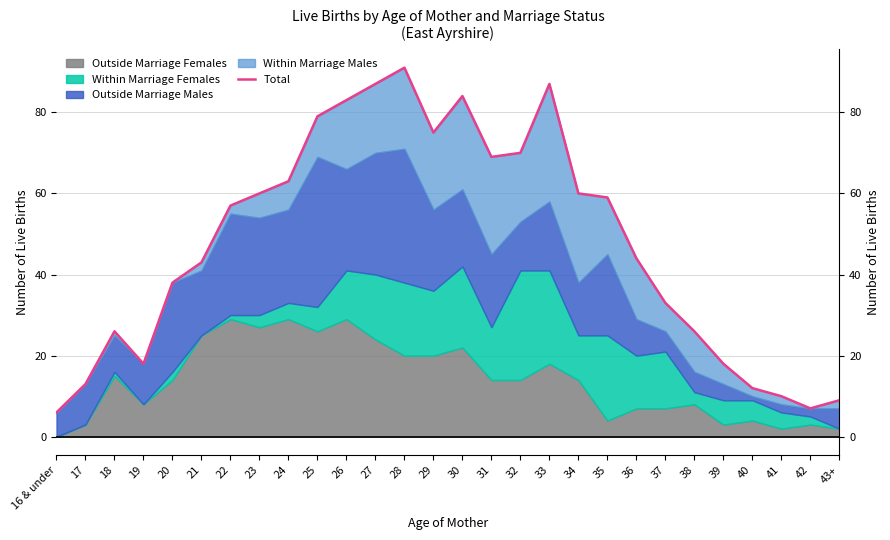

What is the average value?

47